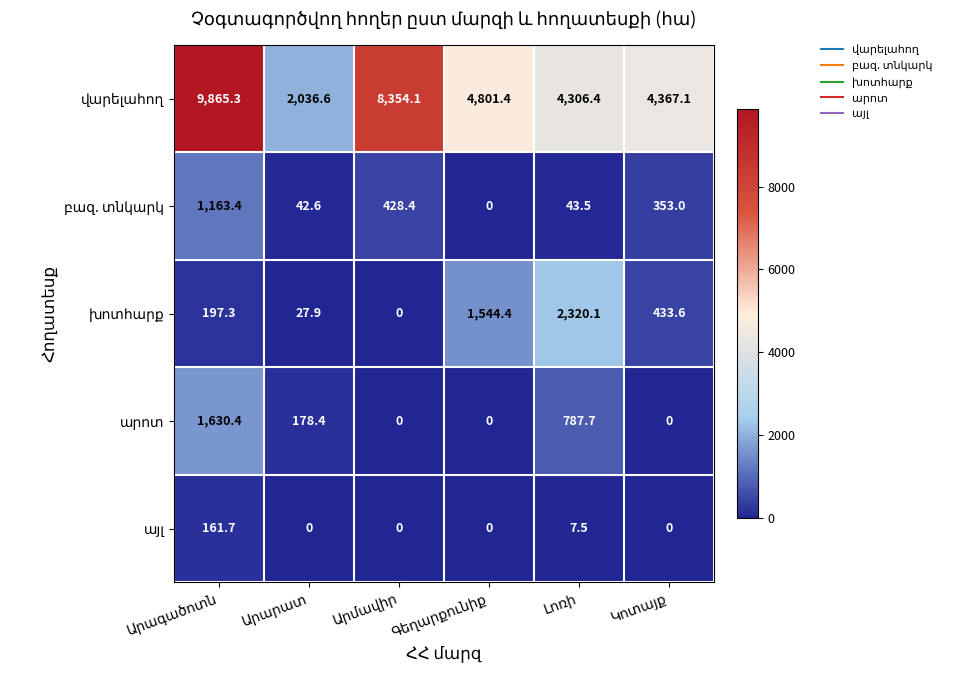

What is the difference between the վարելահող values at Լոռի and Արագածոտն?

5558.9